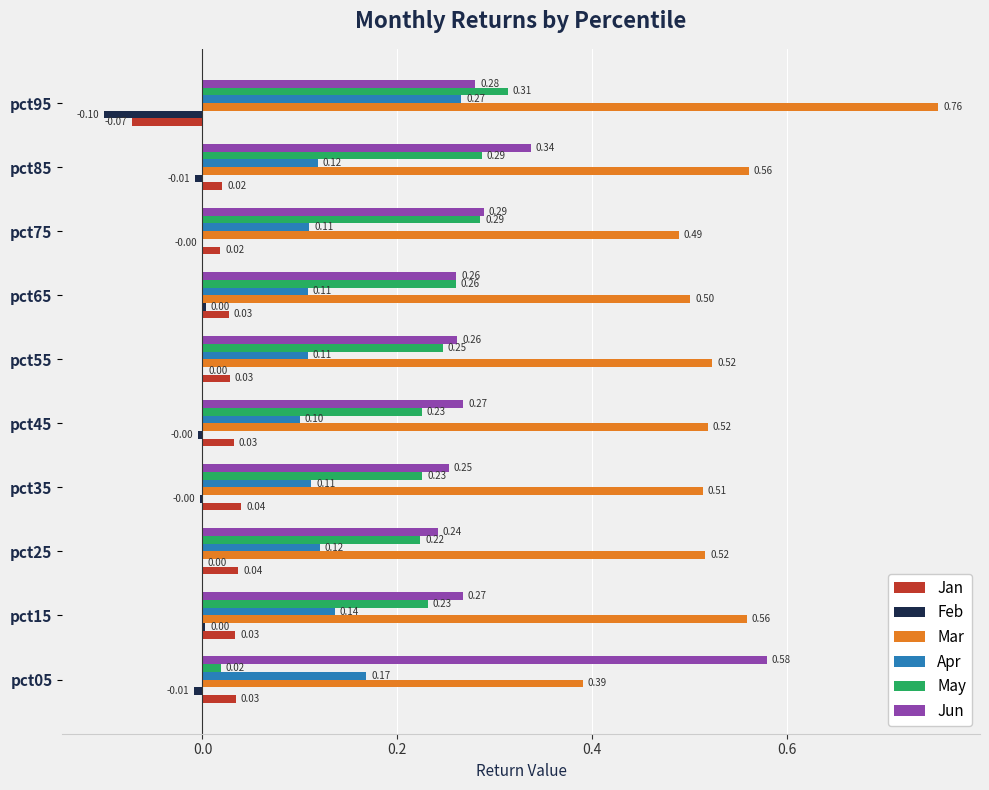

Between pct05 and pct95, which series saw the biggest shift?

Mar